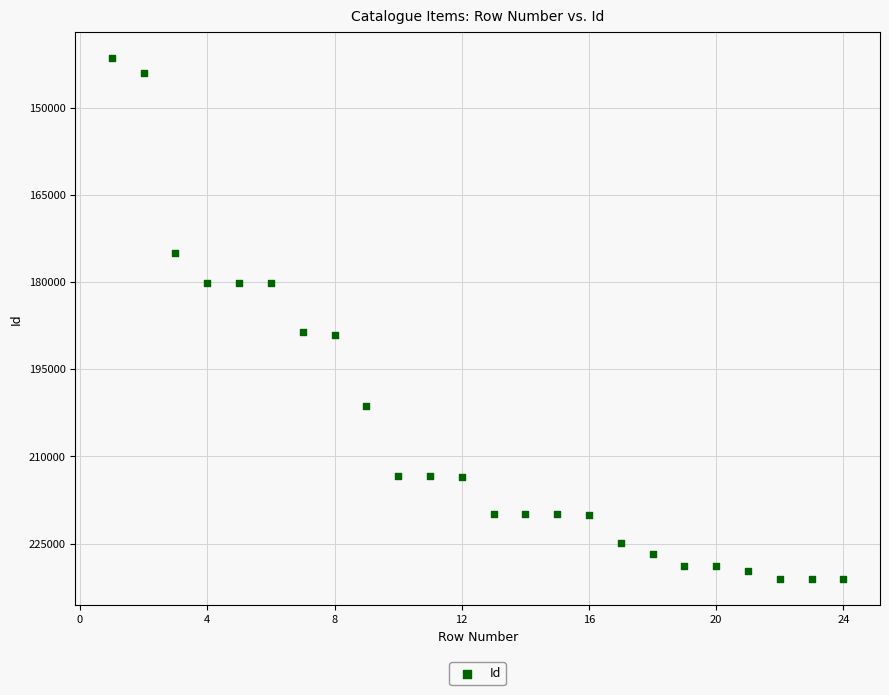

What is the range of Y values (max minus min)?

89702